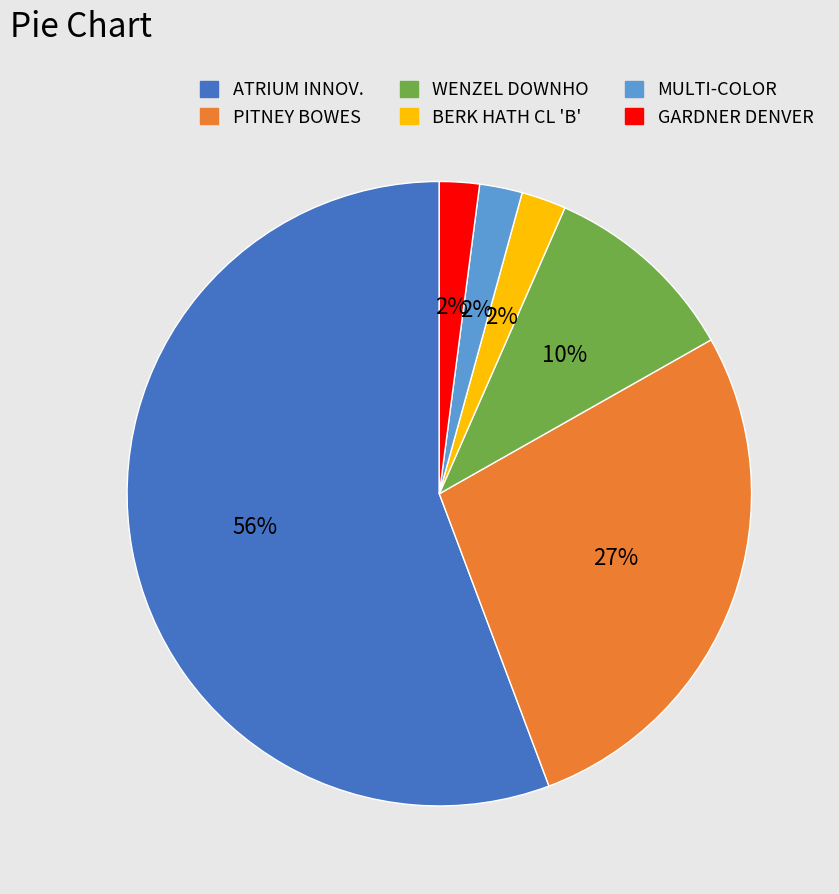

Does ATRIUM INNOV. account for over 50% of the chart?

Yes